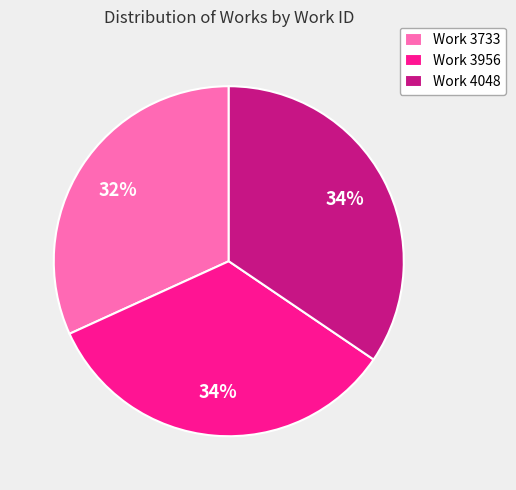

Combined, do Work 3956 and Work 4048 account for over 50%?

Yes